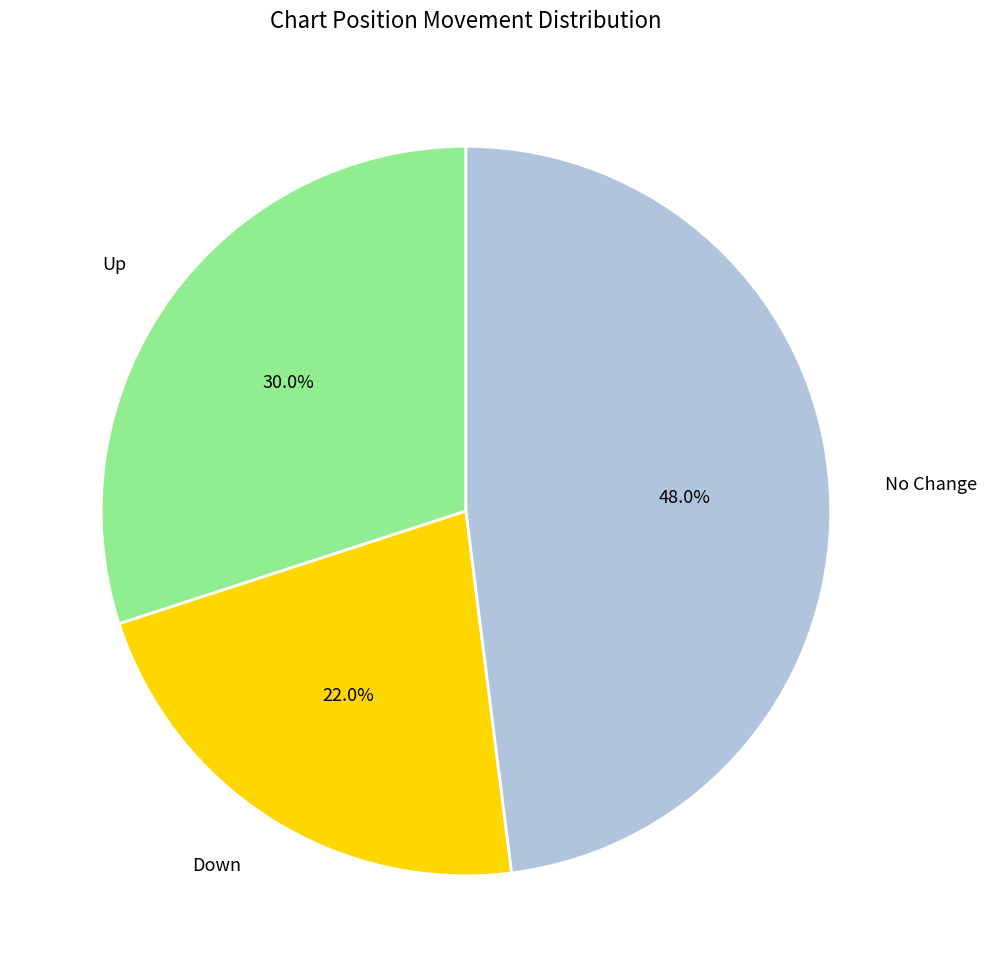

Is there a majority slice in this chart?

No